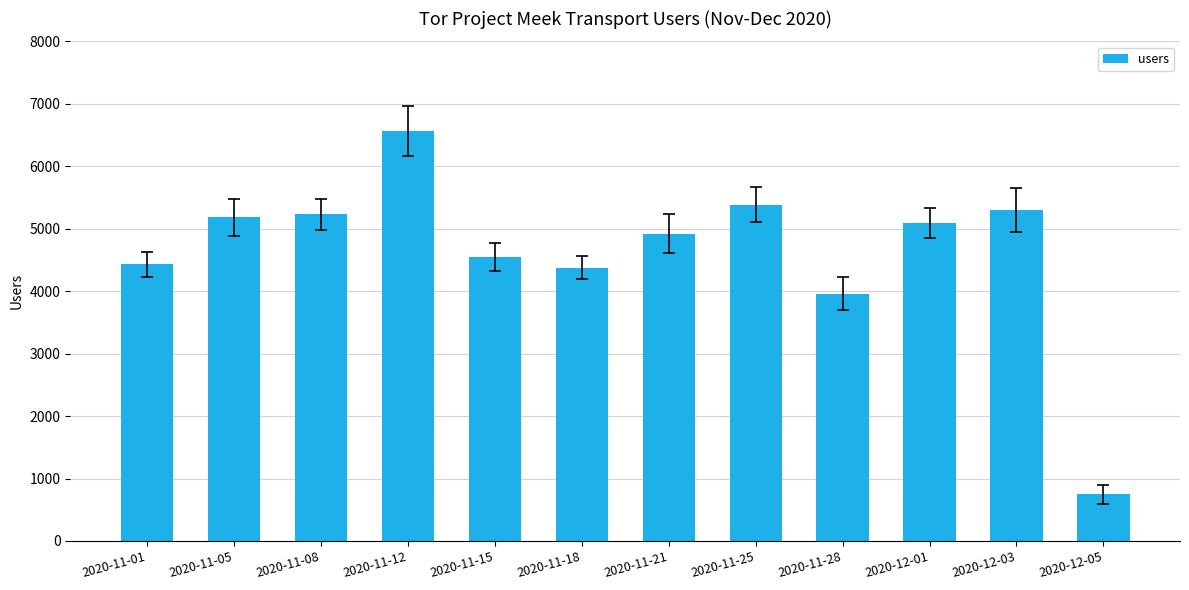

Which has a higher value, 2020-11-05 or 2020-11-18?

2020-11-05